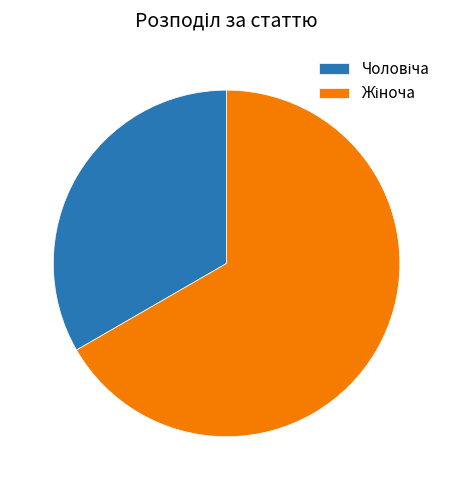

How many segments does this pie chart have?

2